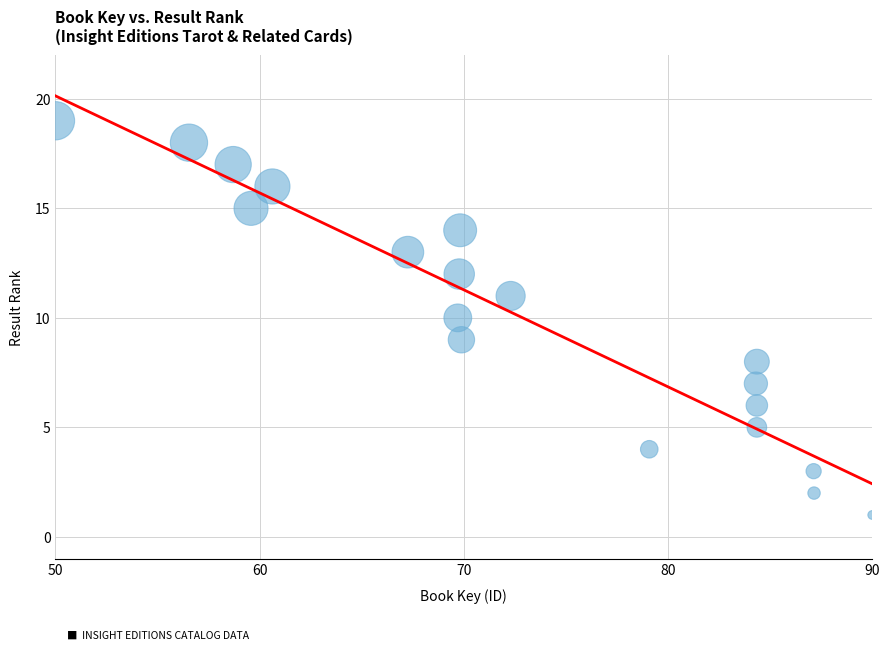

What is the range of Y values (max minus min)?

18